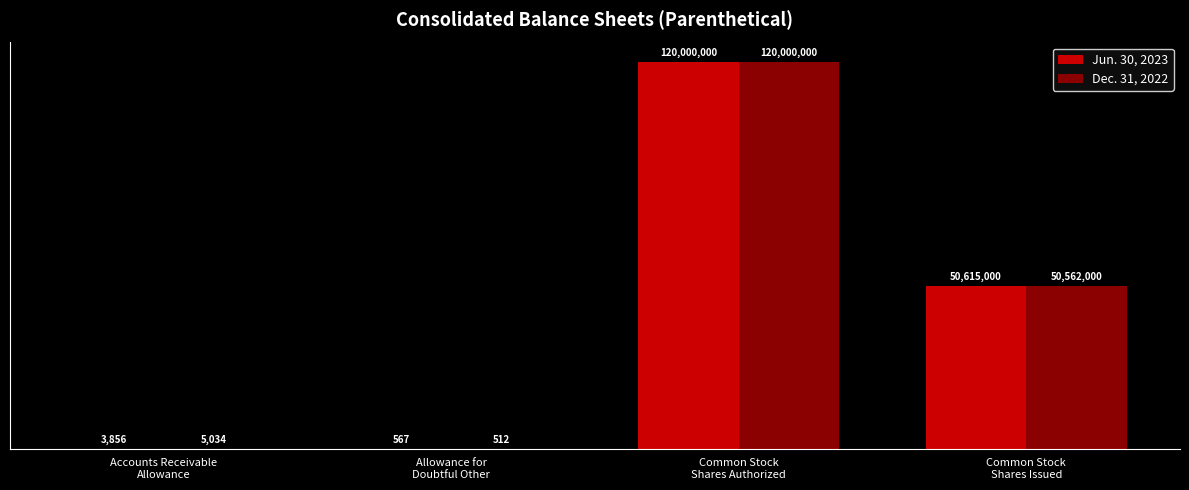

Are the bars grouped side by side (vs. stacked)?

Yes